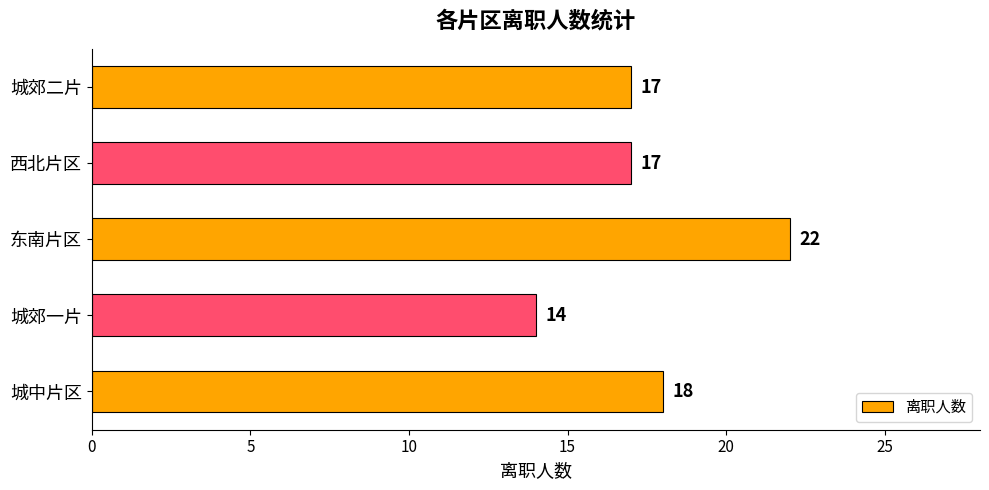

Reading bottom to top, extract all data points from this chart.

18	14	22	17	17